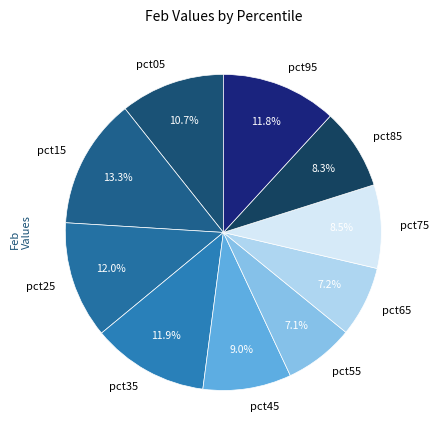

Is pct35 the majority of the pie?

No